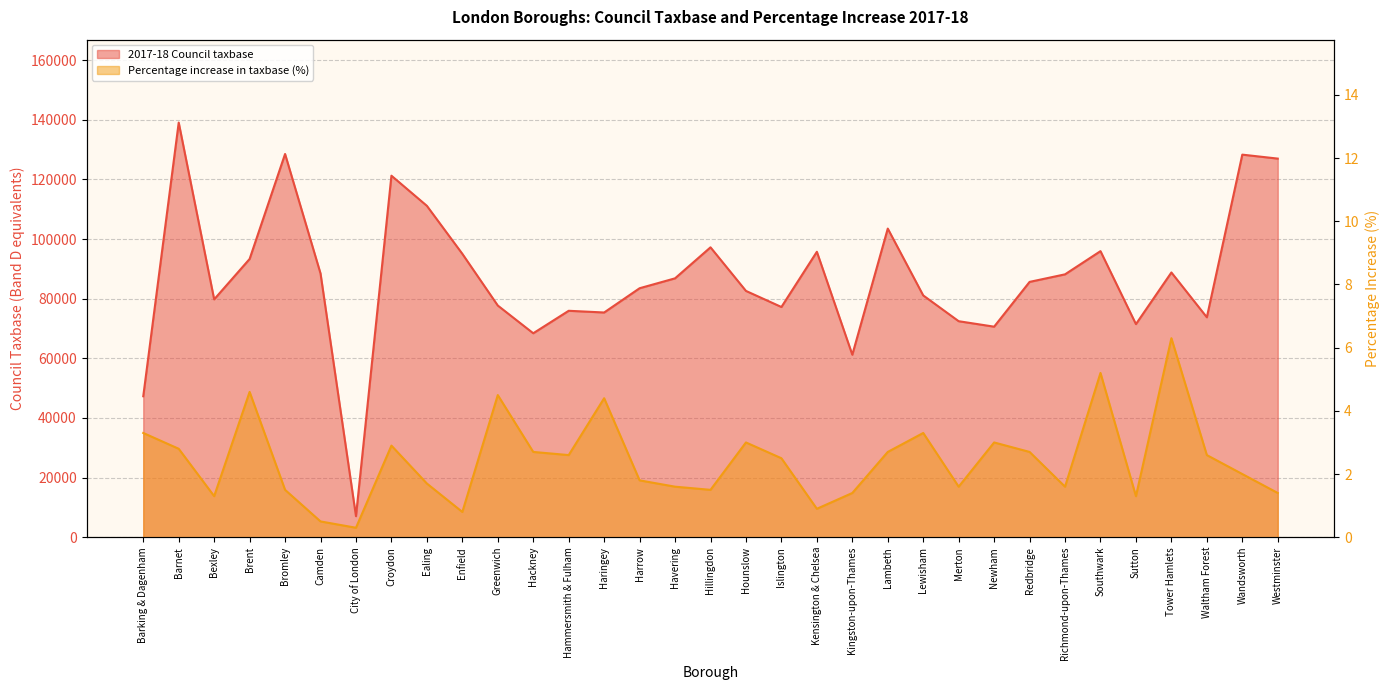

At which category does Percentage increase in taxbase (%) reach its first local valley?

Bexley